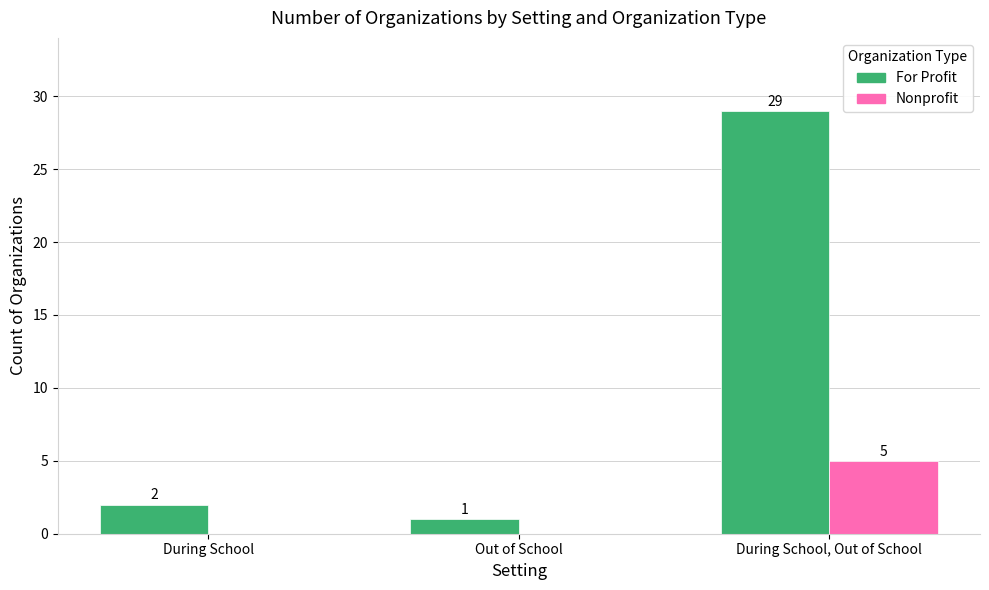

Which category has the highest value across all series?

During School, Out of School